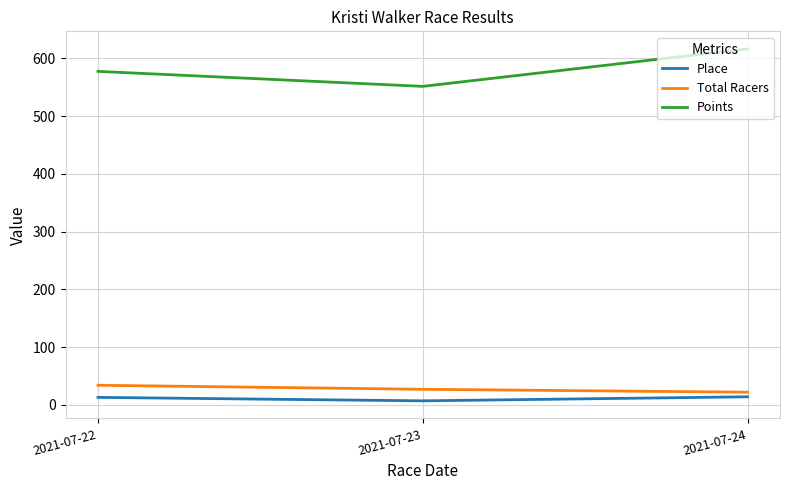

At which category does the chart reach its peak across all series?

2021-07-24